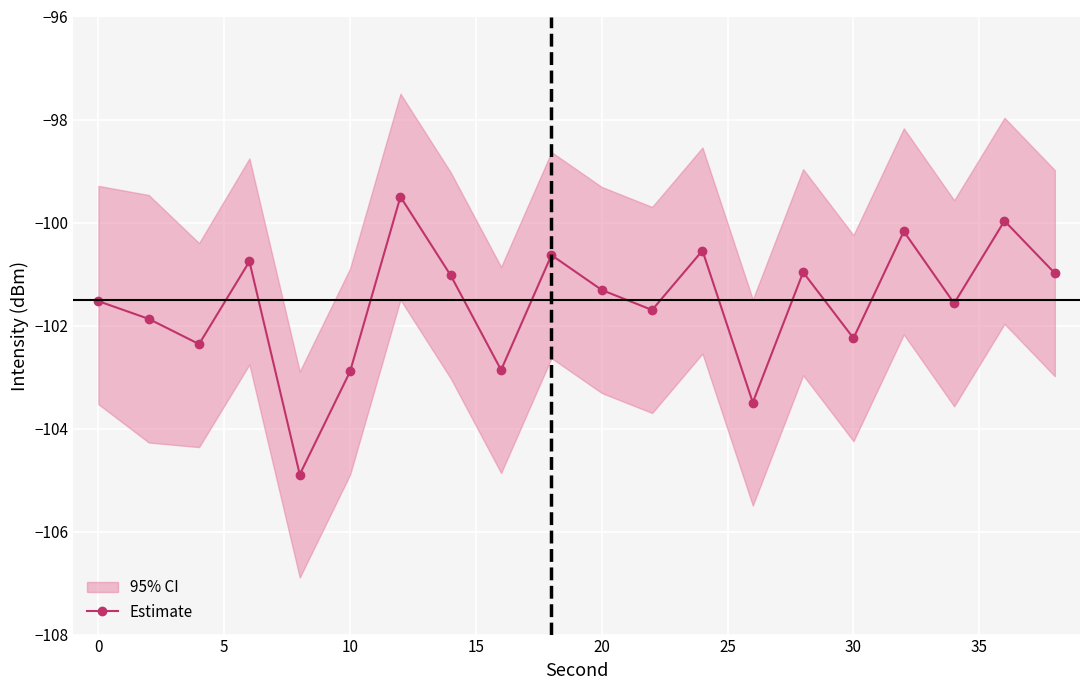

What is the difference between the maximum and second lowest values?

4.0